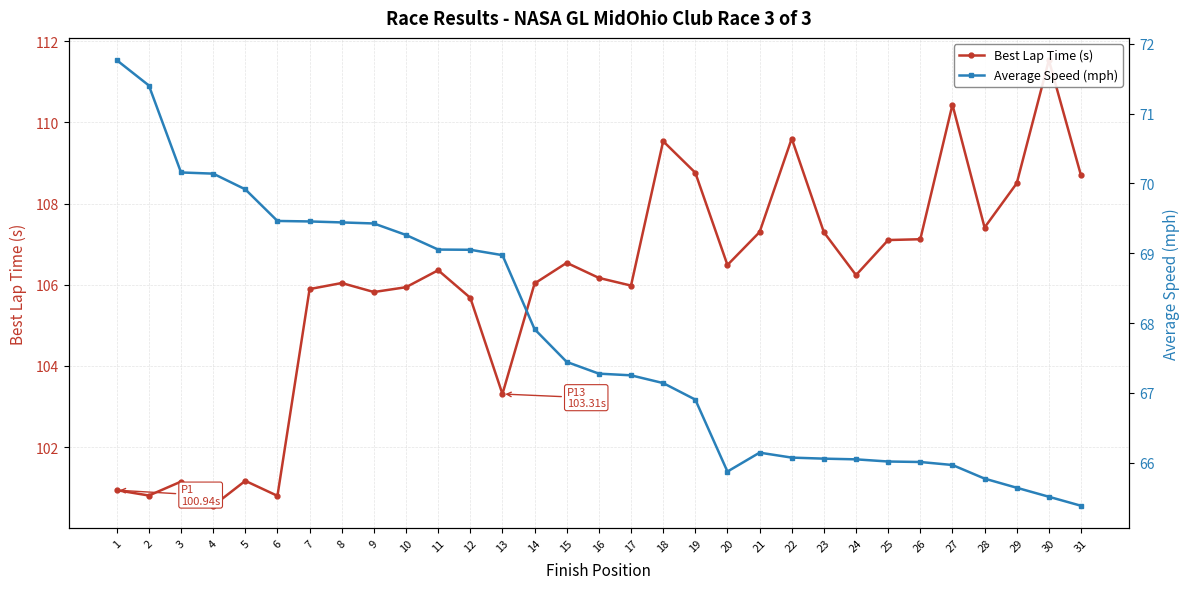

What are all the series names shown in the legend?

Best Lap Time (s), Average Speed (mph)